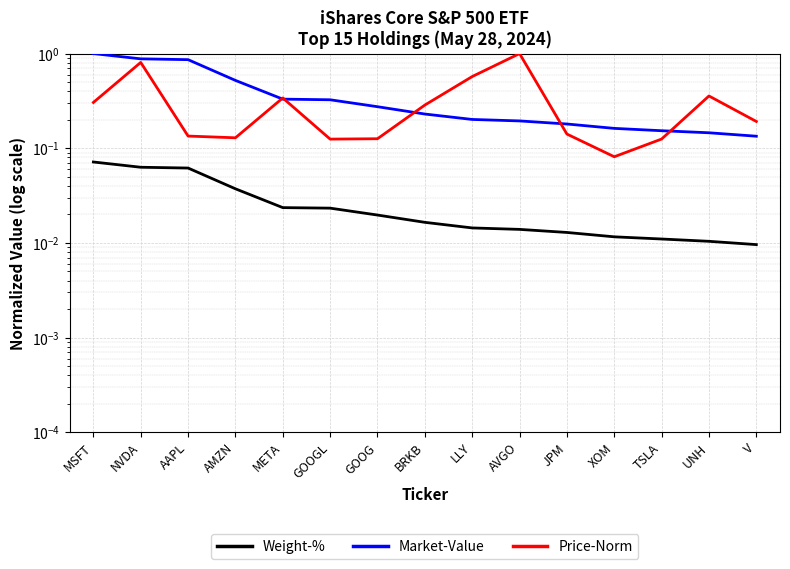

Is the value of Weight-% at TSLA greater than the value of Price-Norm at AMZN?

No